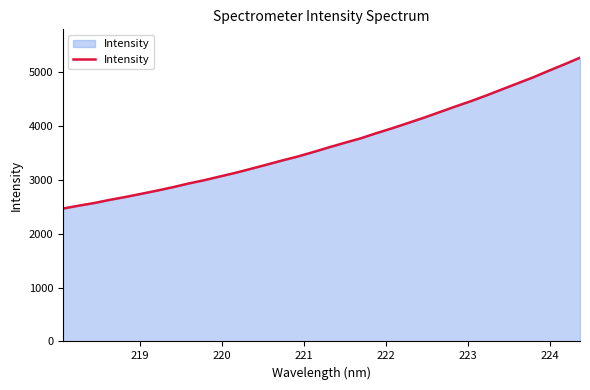

What is the minimum value shown in the chart?

2464.1